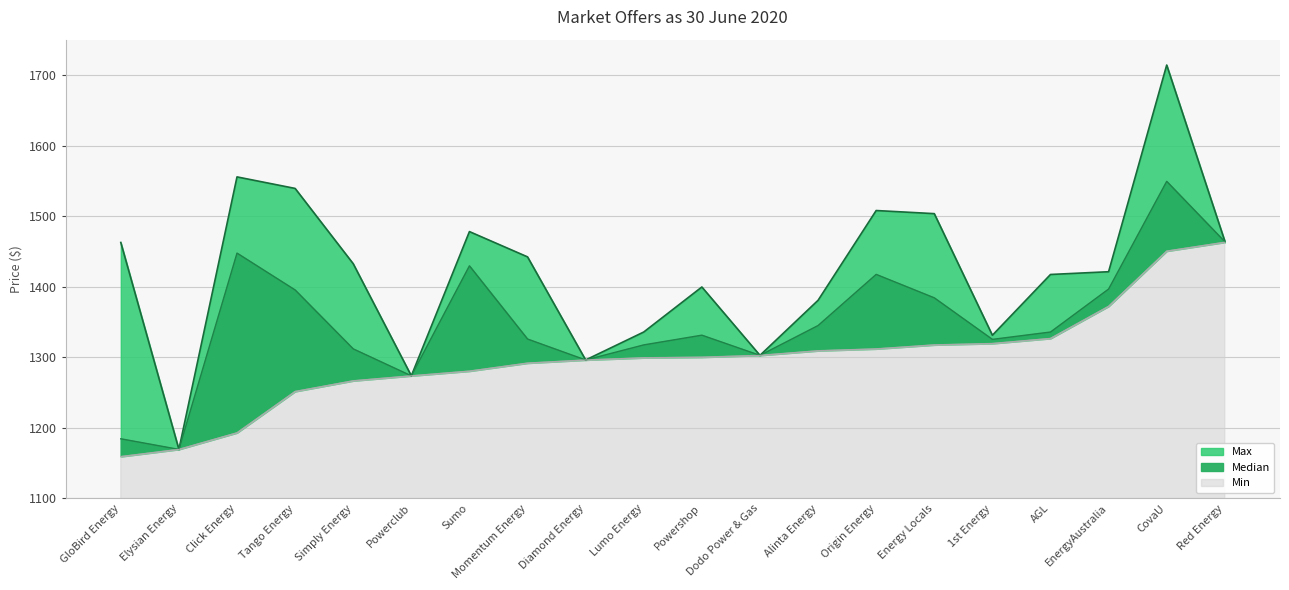

What is the greatest value displayed?

1714.0